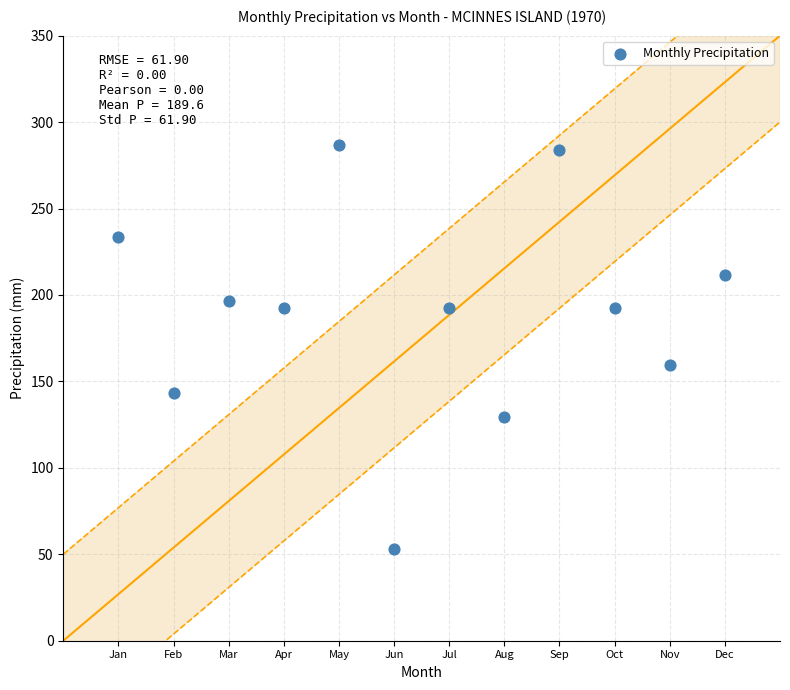

What is the range of X values (max minus min)?

11.0